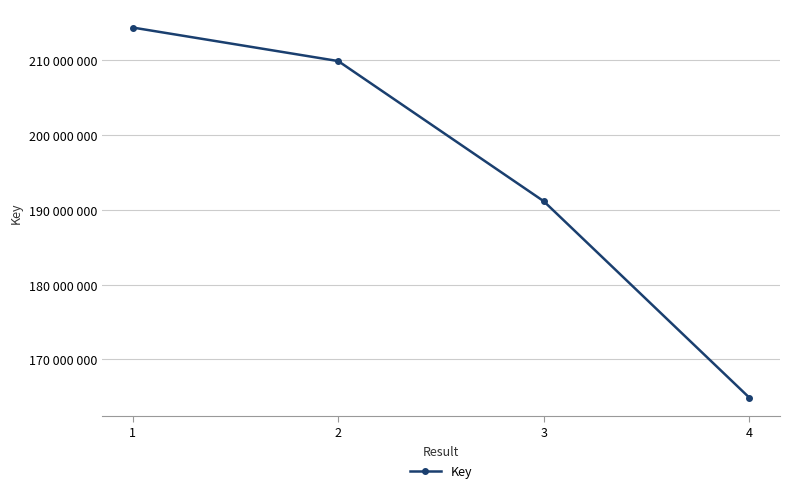

Where does the data first go above 209834265?

1